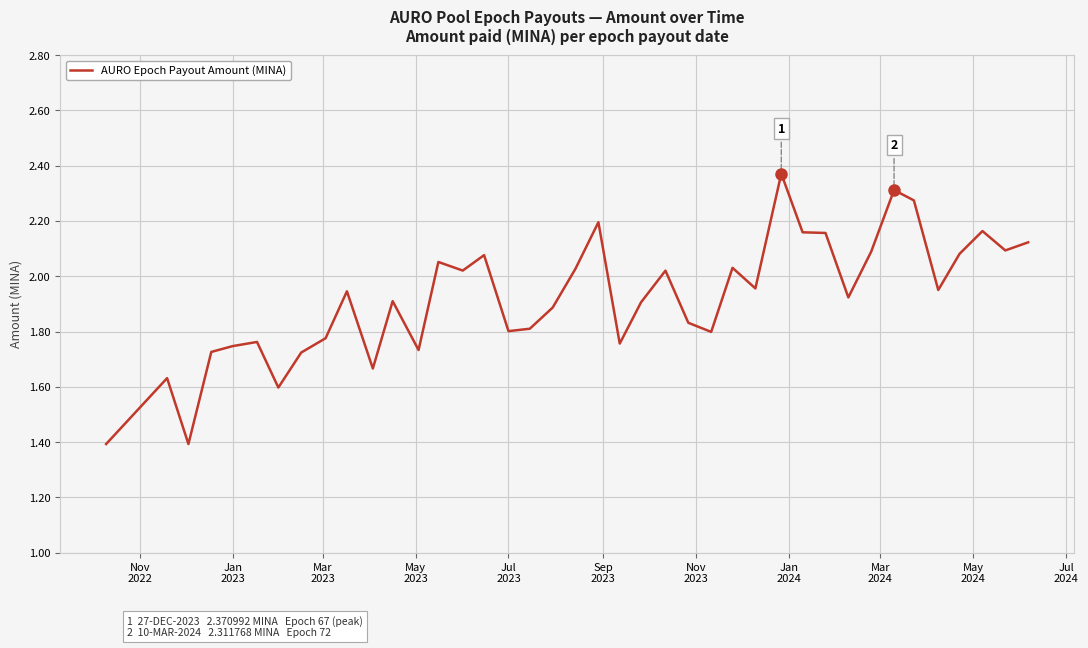

What is the minimum value shown in the chart?

1.4